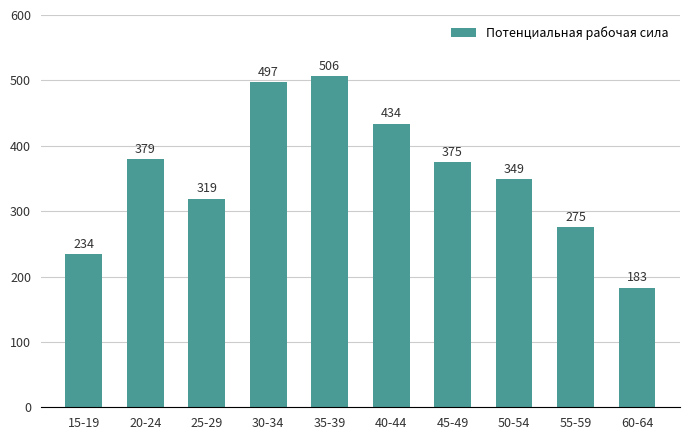

How many bars are there in total?

10